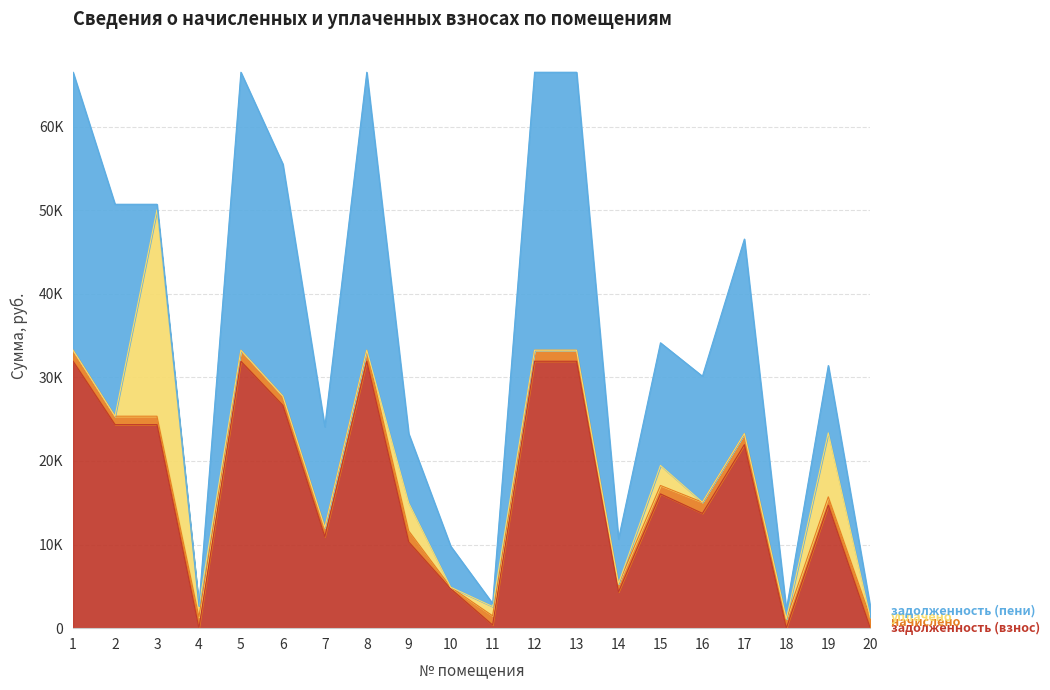

The задолженность (пени) series shows 15287.0 at 17. True or false?

False